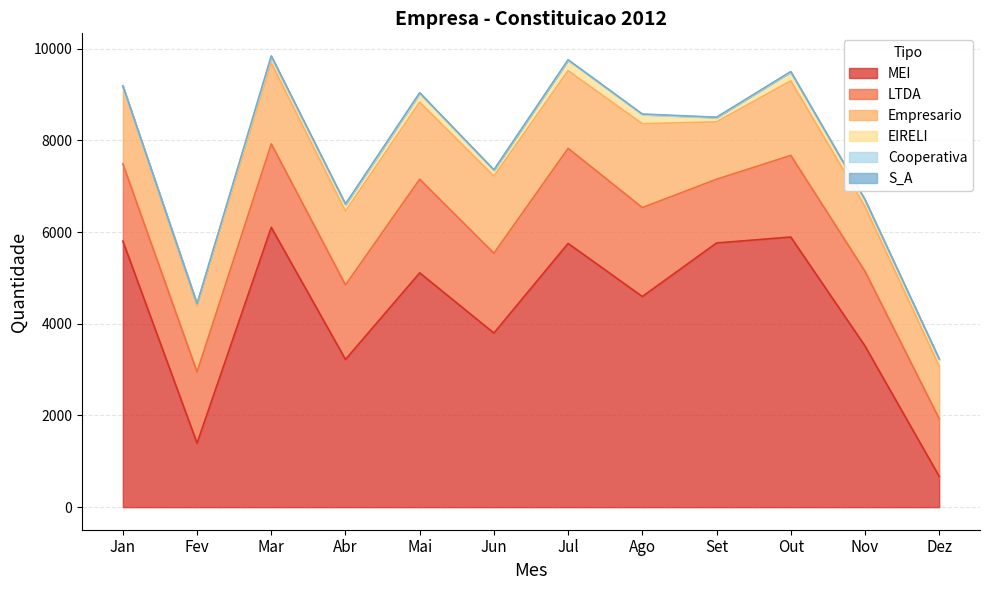

Where is the first local minimum for Cooperativa?

Abr